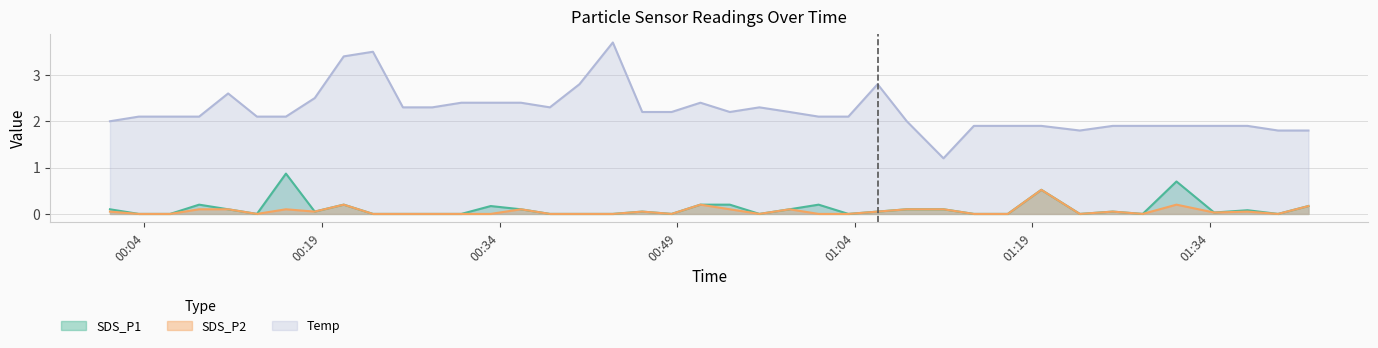

What is the difference between the maximum and second lowest values in the SDS_P1 series?

0.9